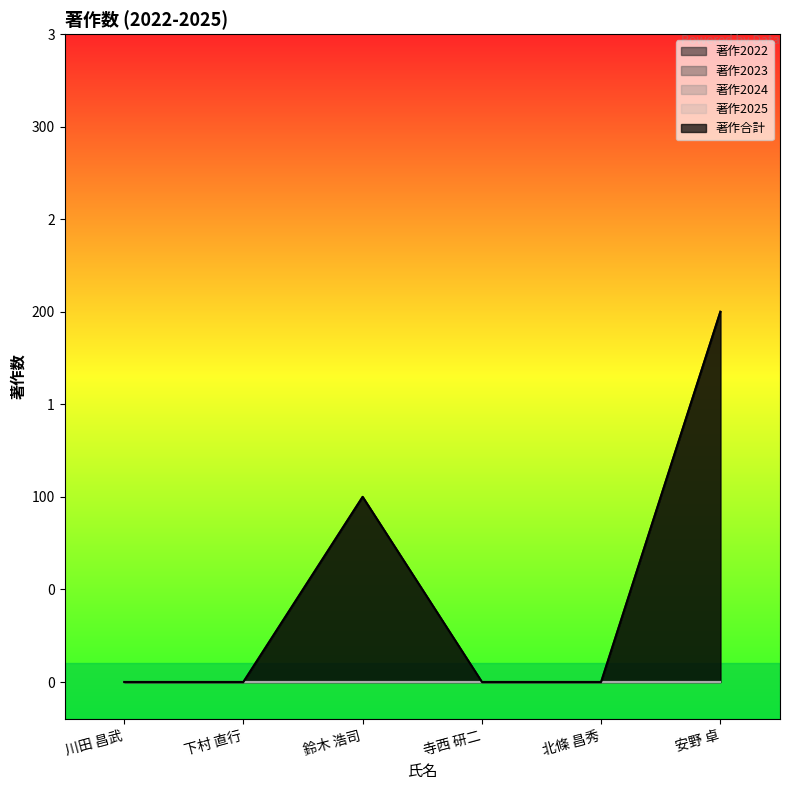

Does the chart display data point markers on the line(s)?

No